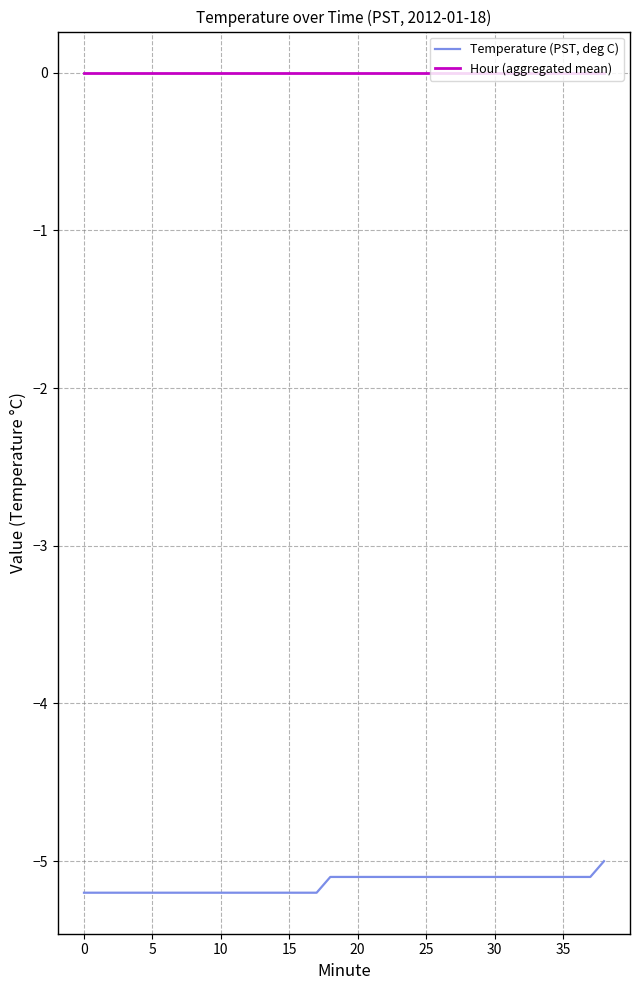

What is the smallest value displayed?

-5.2